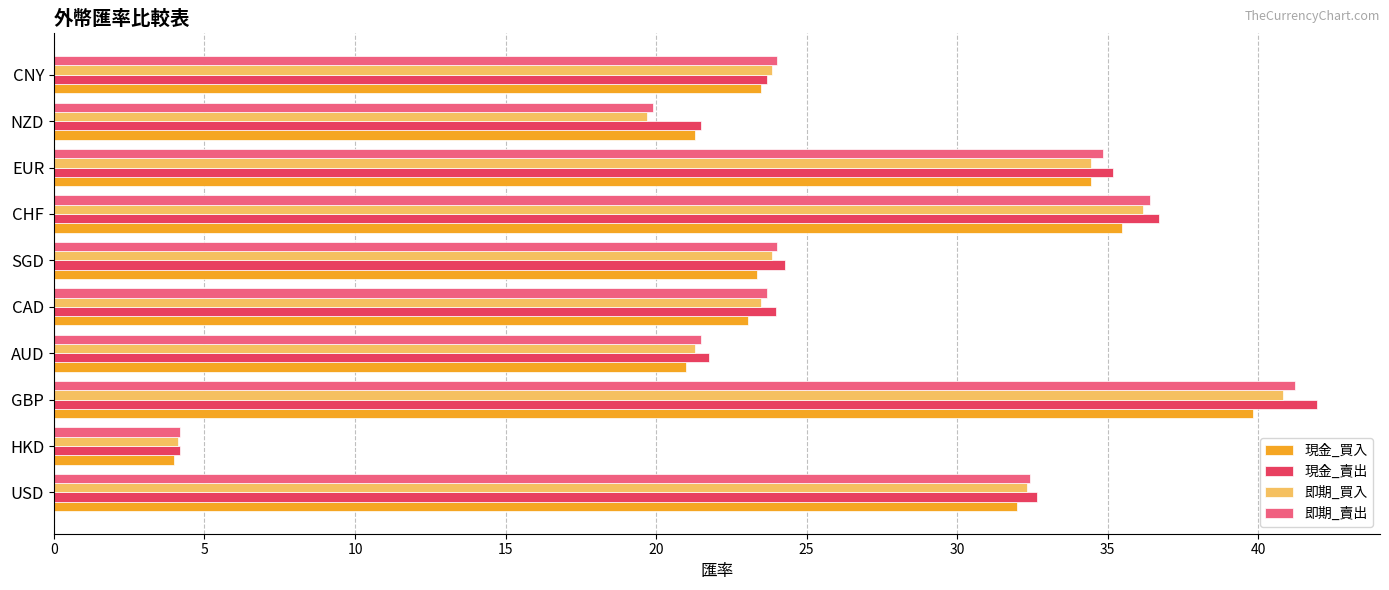

Which category has the highest value across all series?

GBP